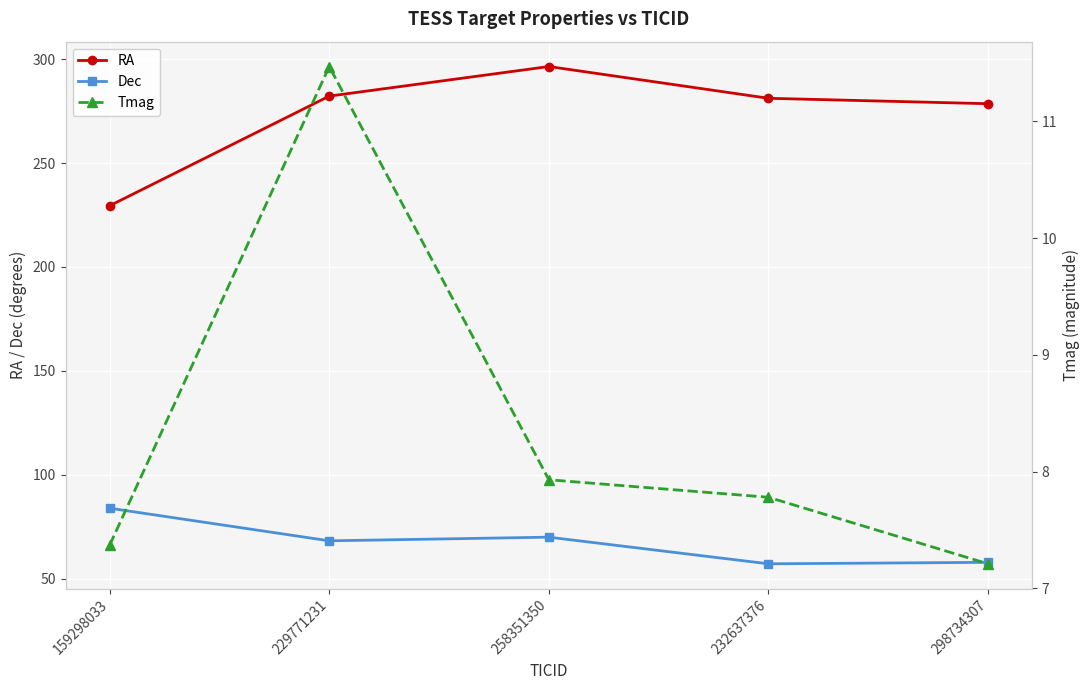

Count the number of categories in the chart.

5